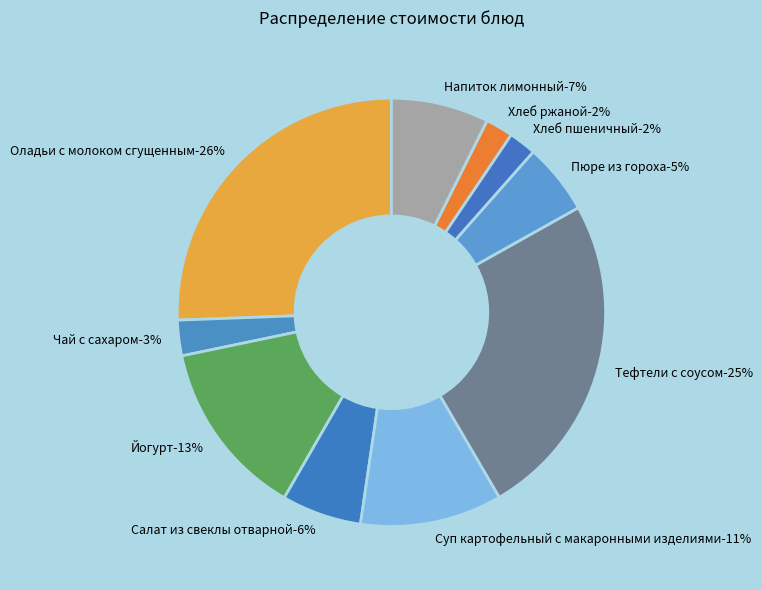

Which category has the biggest portion of the pie?

Оладьи с молоком сгущенным